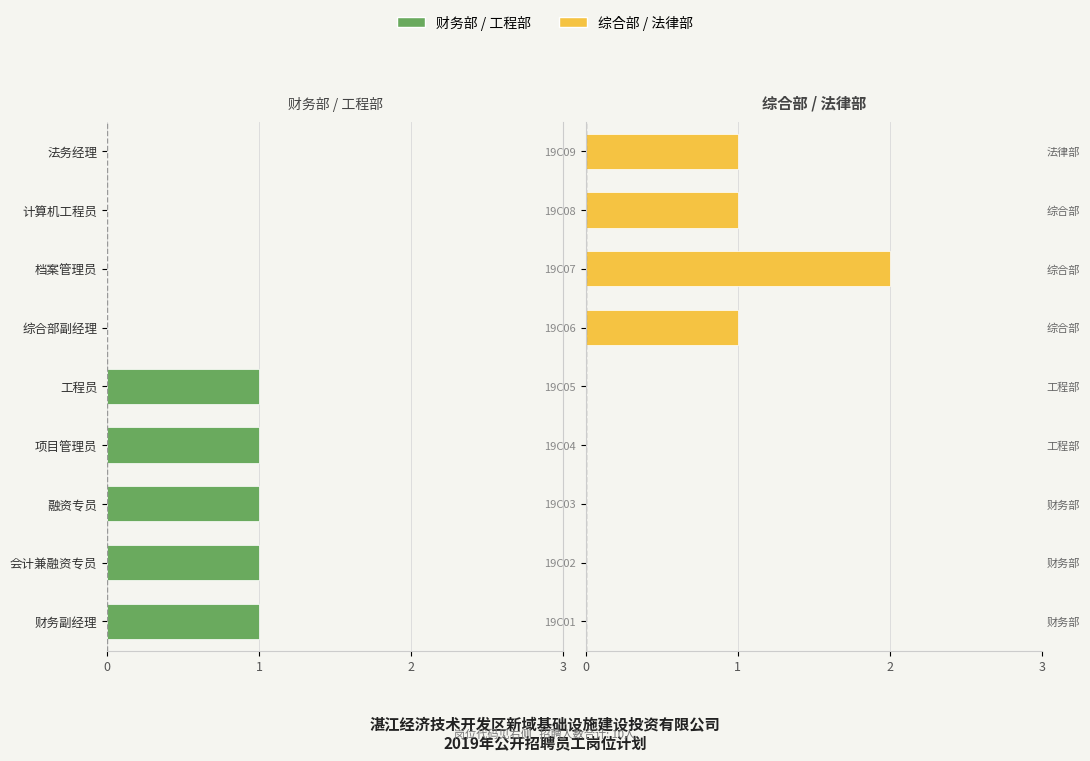

Are the bars grouped side by side (vs. stacked)?

Yes